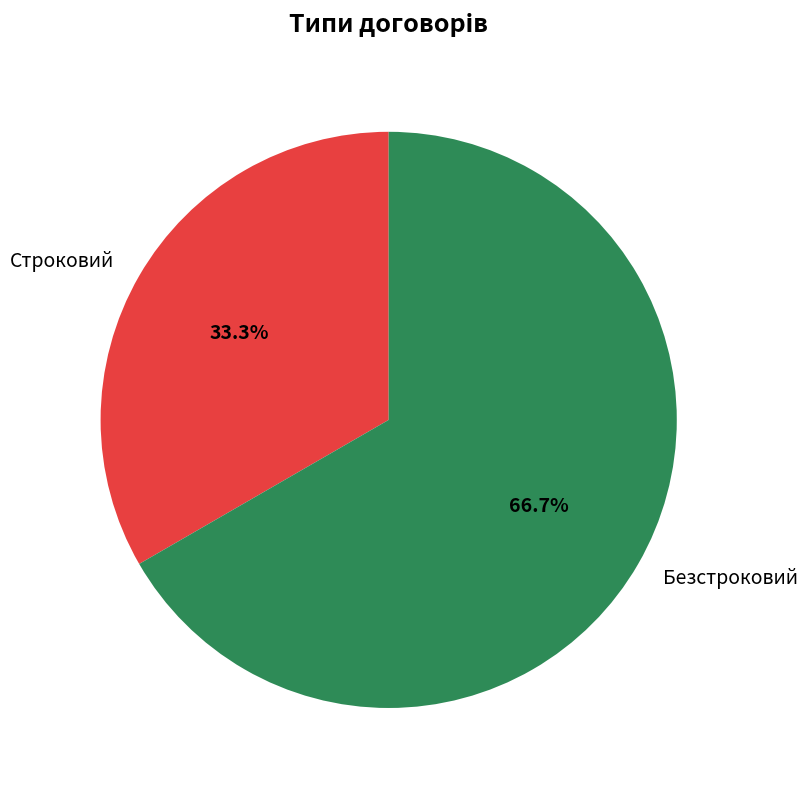

True or false: Безстроковий accounts for 67% of the total.

True